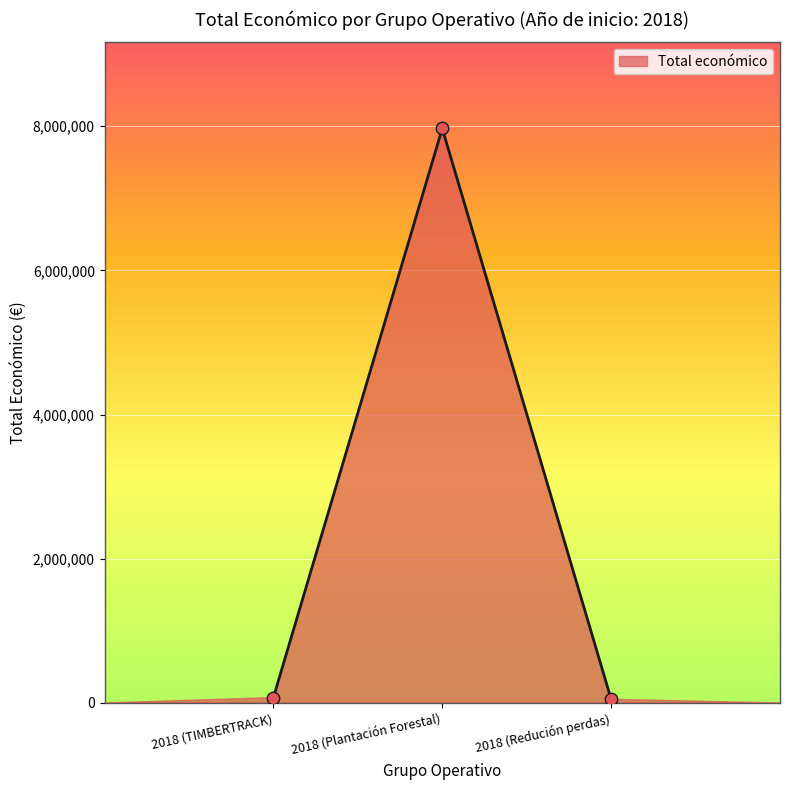

Which has a higher value, 2018 (Redución perdas) or 2018 (Plantación Forestal)?

2018 (Plantación Forestal)